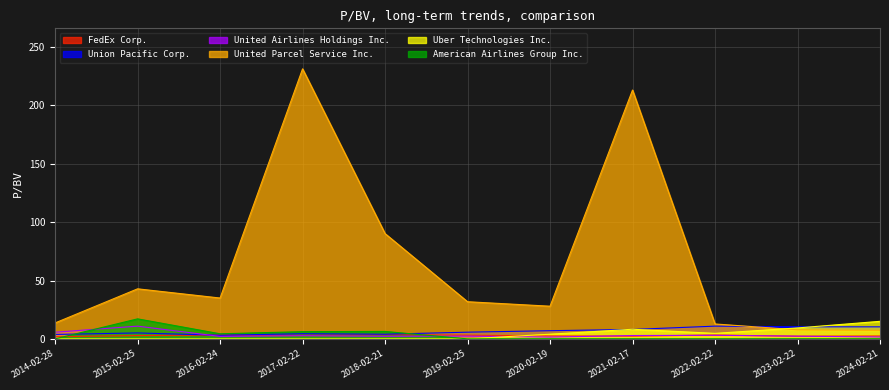

Which has a higher value, 2021-02-17 or 2020-02-19?

2020-02-19